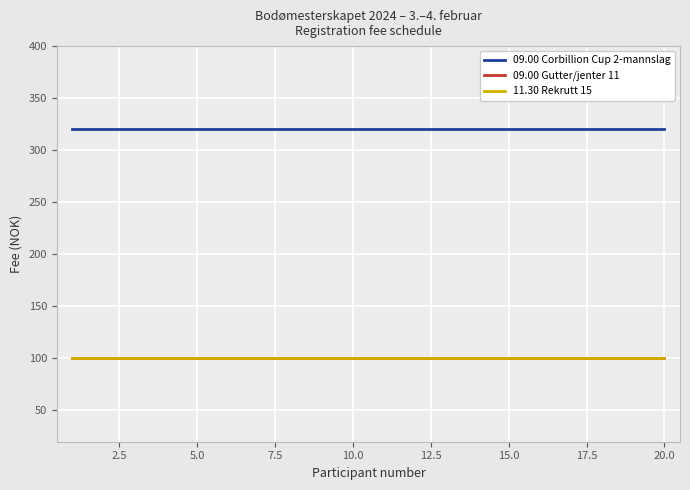

Is this an area chart (filled region under the line)?

No